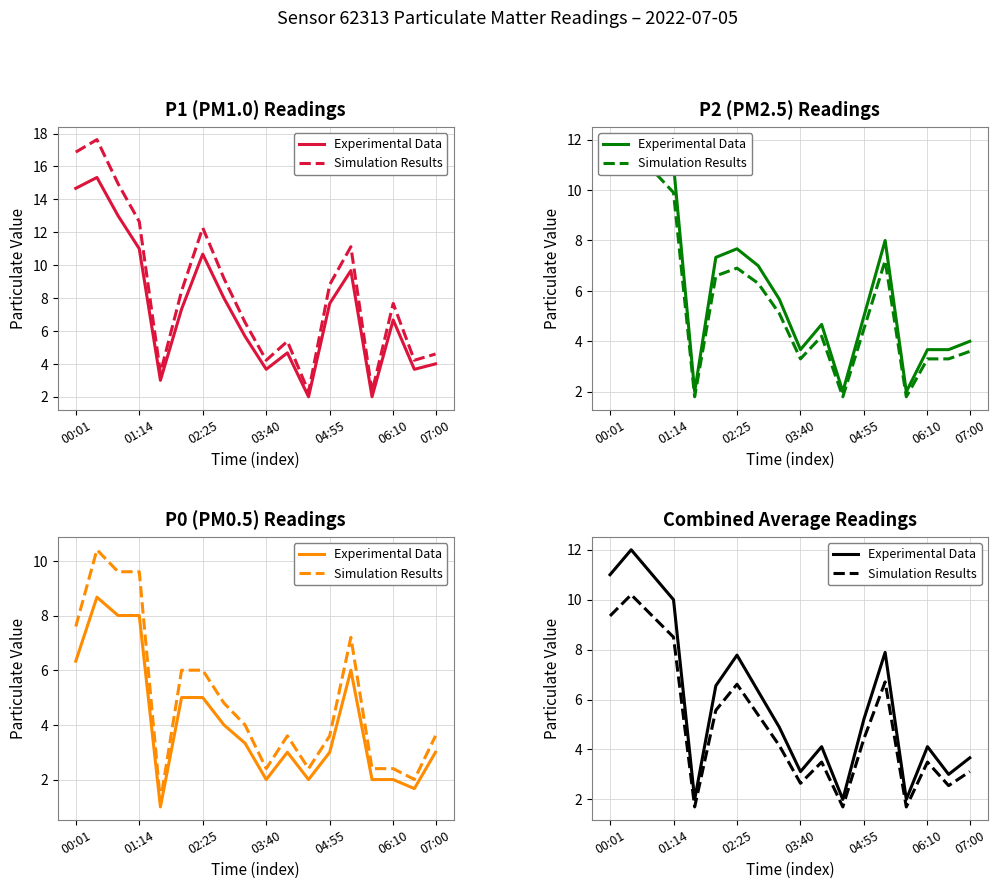

At which label does Simulation Results first exceed 4?

00:01